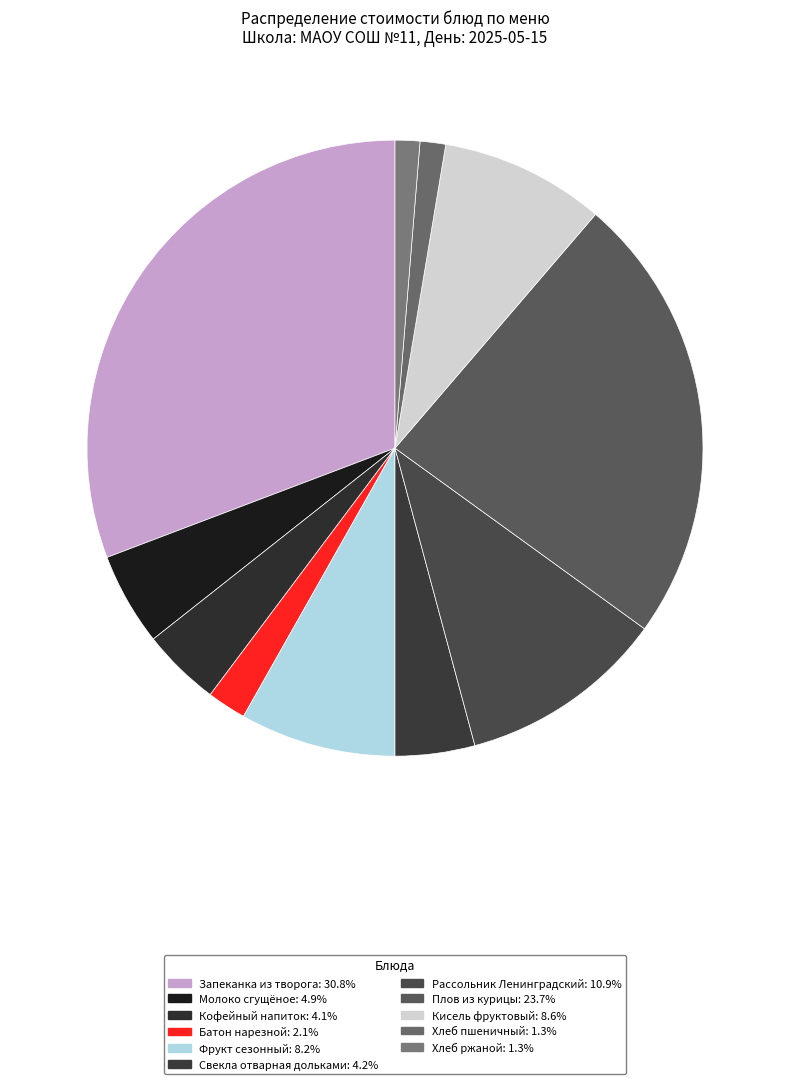

To the nearest percent, what percentage of the pie is Батон нарезной?

2%